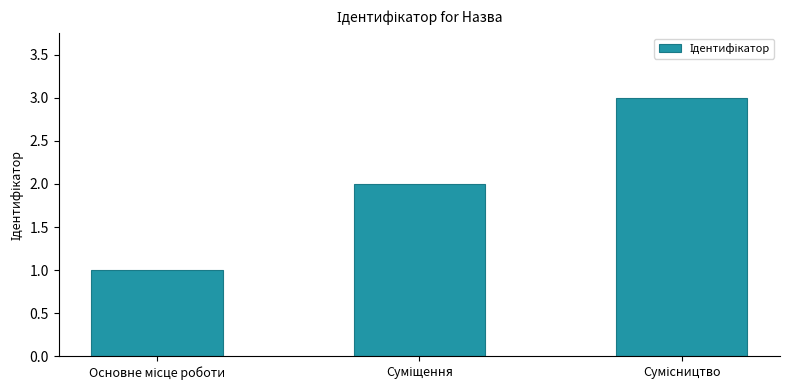

What is the sum of all values?

6